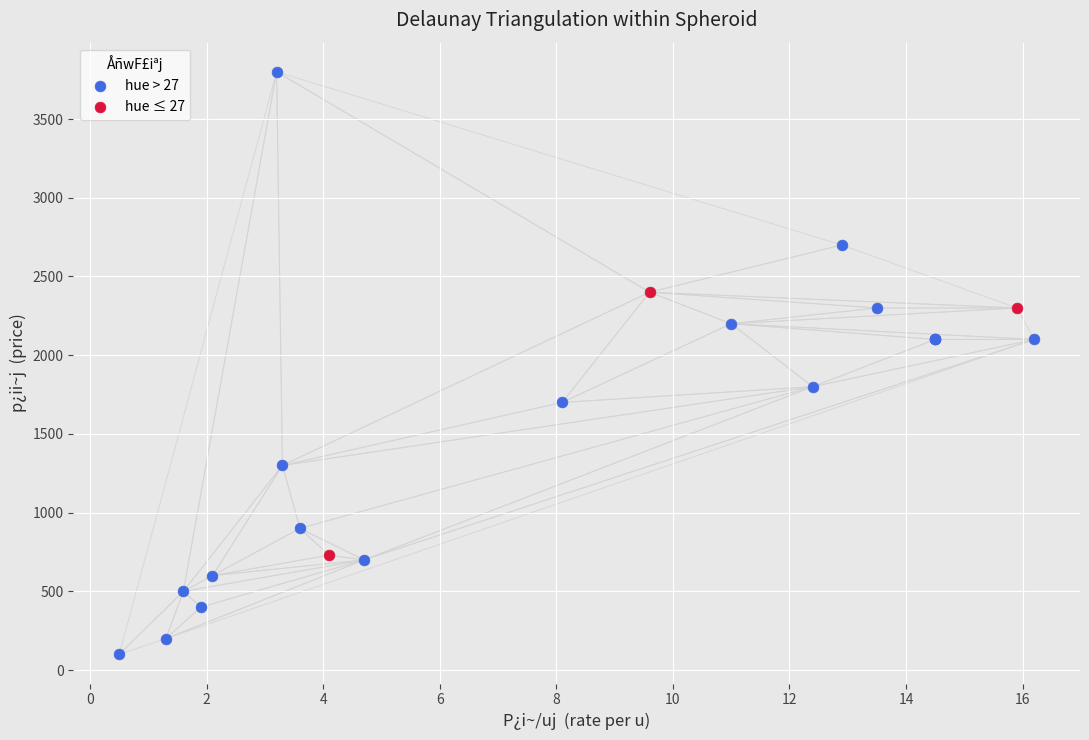

Which series reaches the minimum Y coordinate?

hue > 27